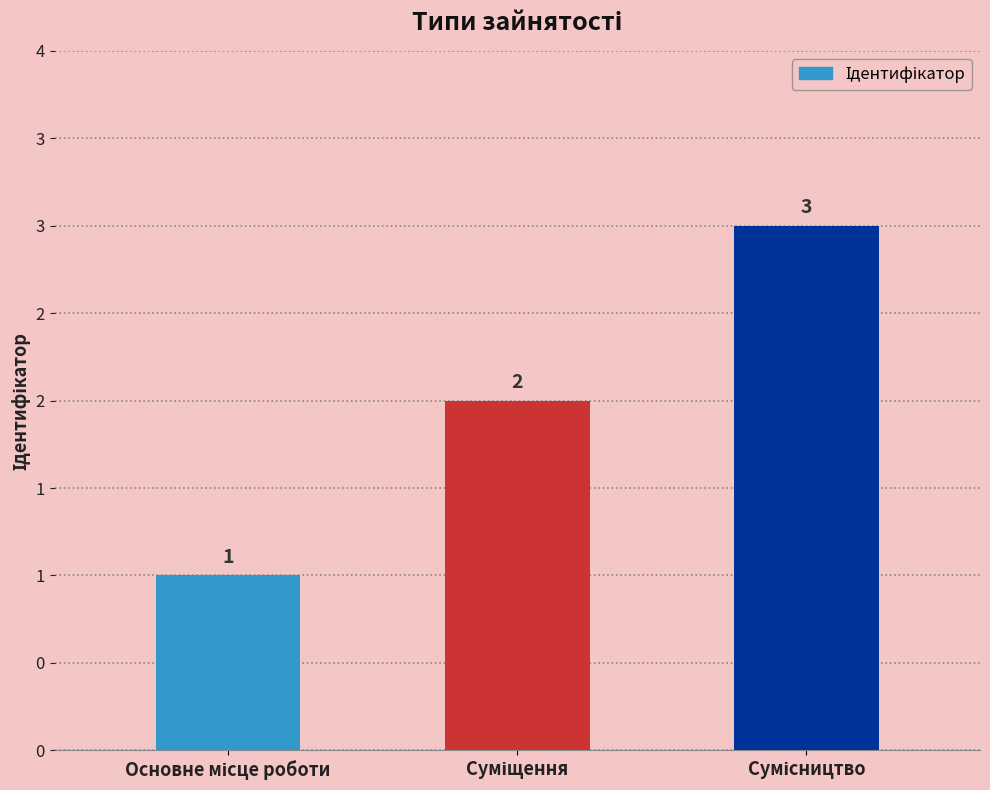

What value does the data have at Основне місце роботи?

1